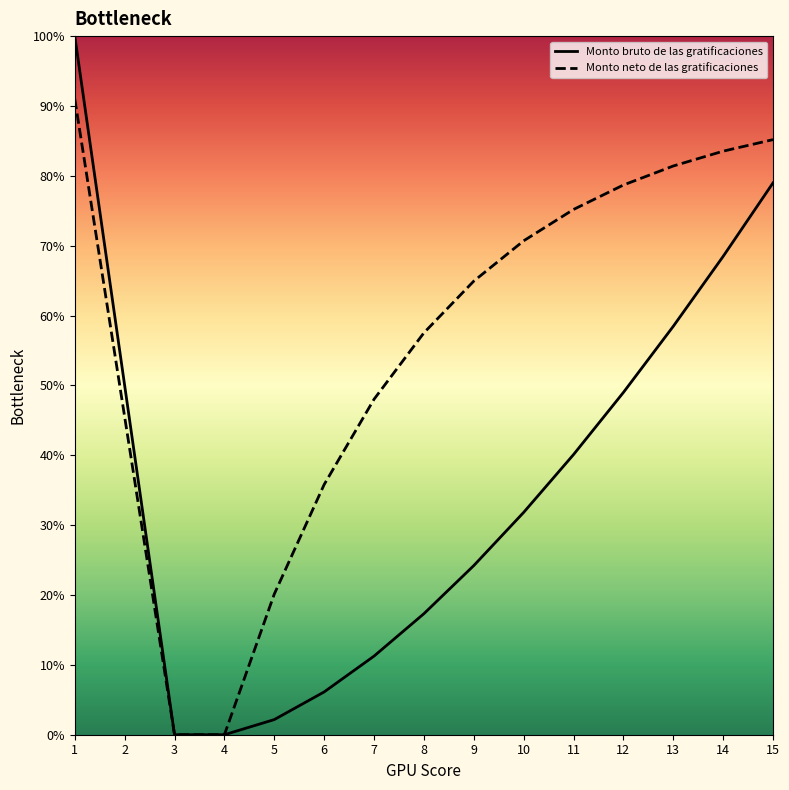

Reading left to right, list all the values displayed in this chart.

Monto bruto de las gratificaciones: 1=100.0	2=50.0	3=0.0	4=0.0	5=2.2	6=6.1	7=11.2	8=17.3	9=24.2	10=31.8	11=40.1	12=49.0	13=58.5	14=68.5	15=79.0
Monto neto de las gratificaciones: 1=91.0	2=45.5	3=0.0	4=0.0	5=20.1	6=35.8	7=48.0	8=57.5	9=64.9	10=70.7	11=75.2	12=78.7	13=81.4	14=83.5	15=85.2